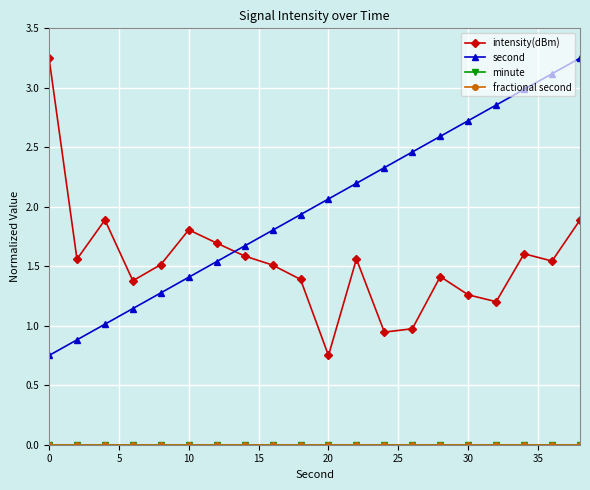

What is the value of the second point at the 20th from the left?

3.2